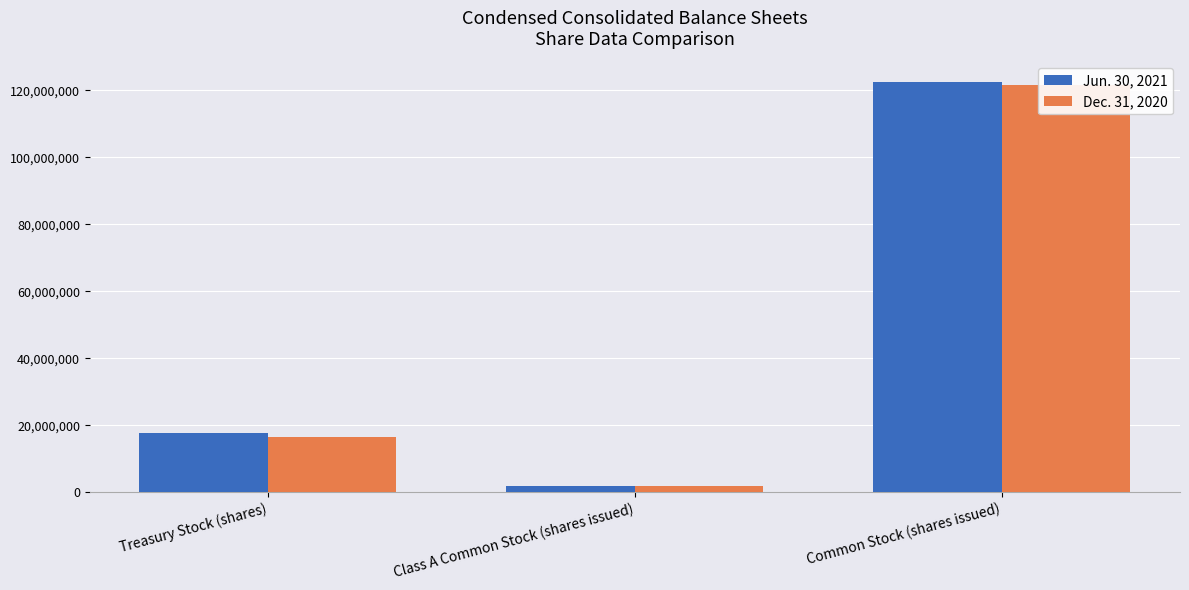

How many distinct data groups are displayed?

2